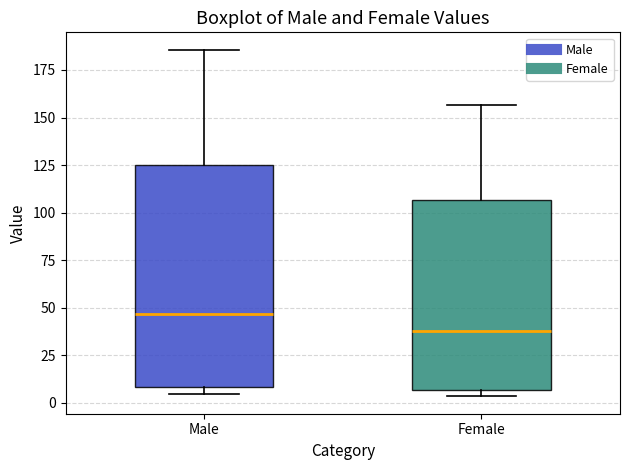

Which box has the highest median line?

Male